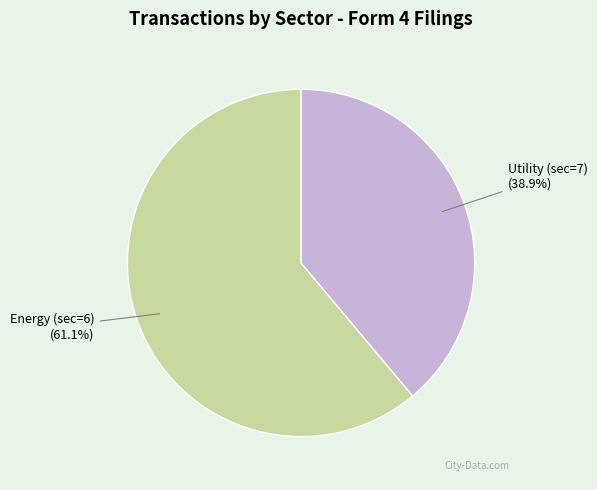

What portion of the pie excludes Energy (sec=6)?

38.9%